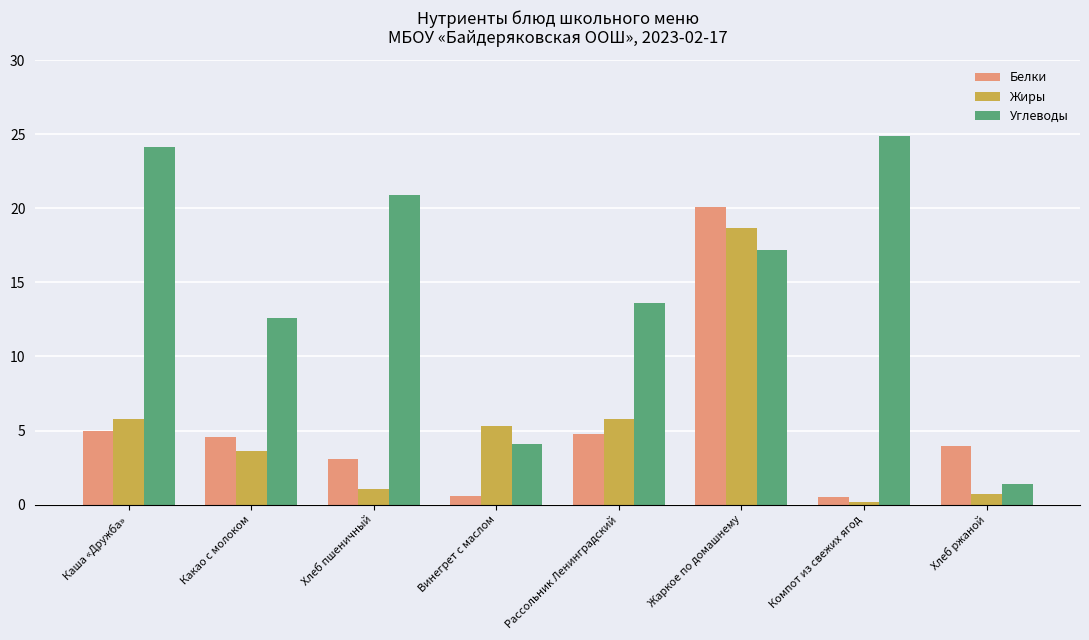

Which category has the highest value in the Углеводы series?

Компот из свежих ягод